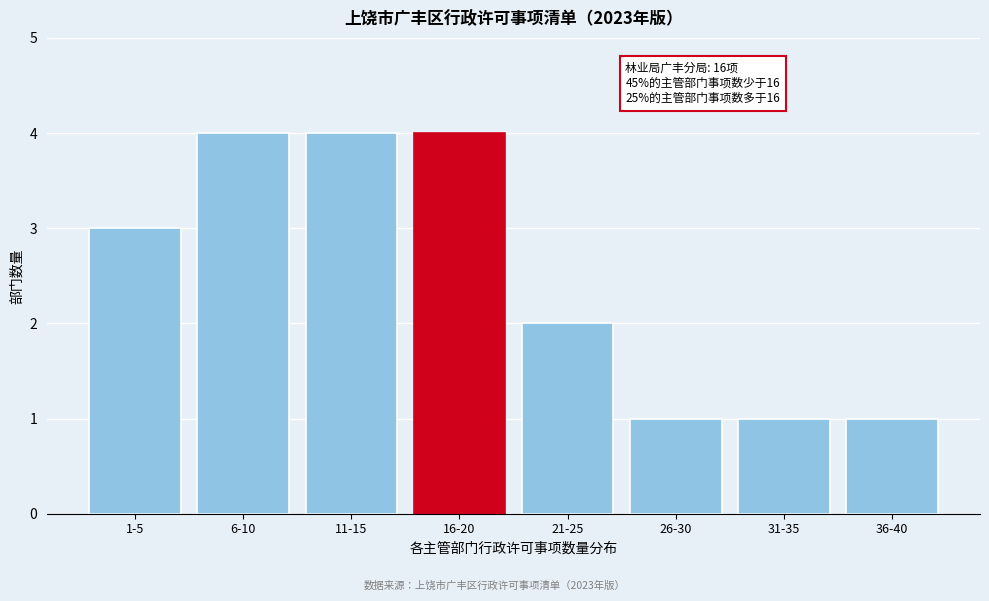

Reading left to right, list all the values displayed in this chart.

3	4	4	4	2	1	1	1